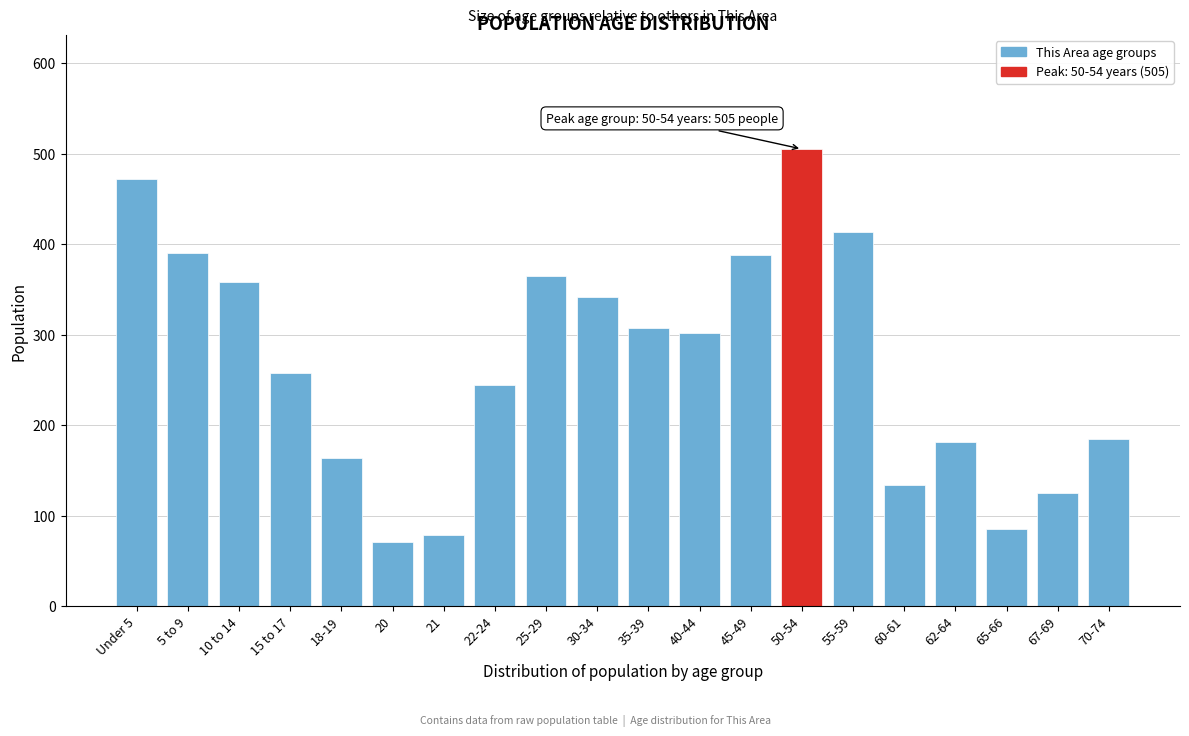

What is the change in value from 25-29 to 60-61?

-231